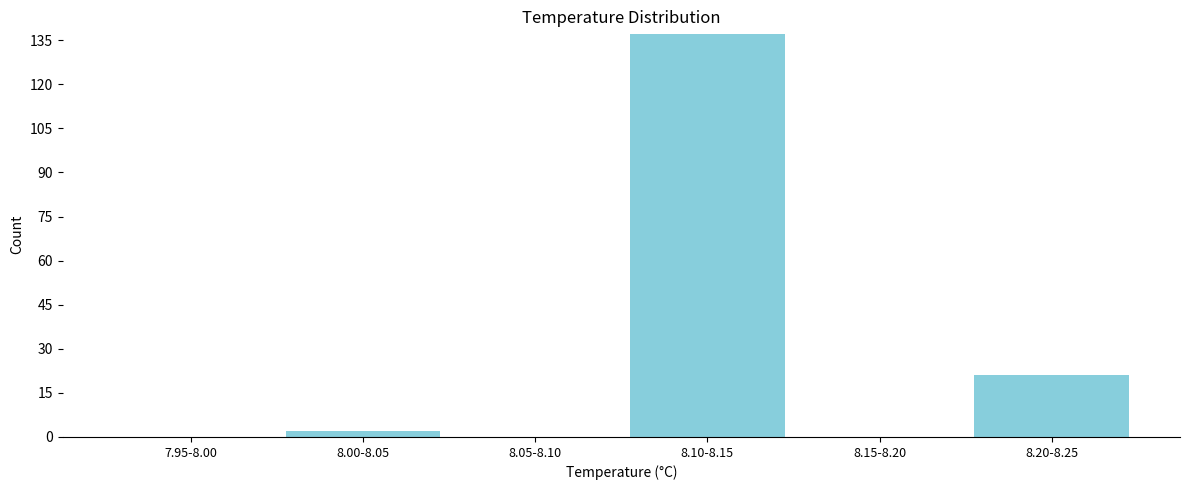

Reading left to right, transcribe all the data shown in this chart.

7.95-8.00=0	8.00-8.05=2	8.05-8.10=0	8.10-8.15=137	8.15-8.20=0	8.20-8.25=21